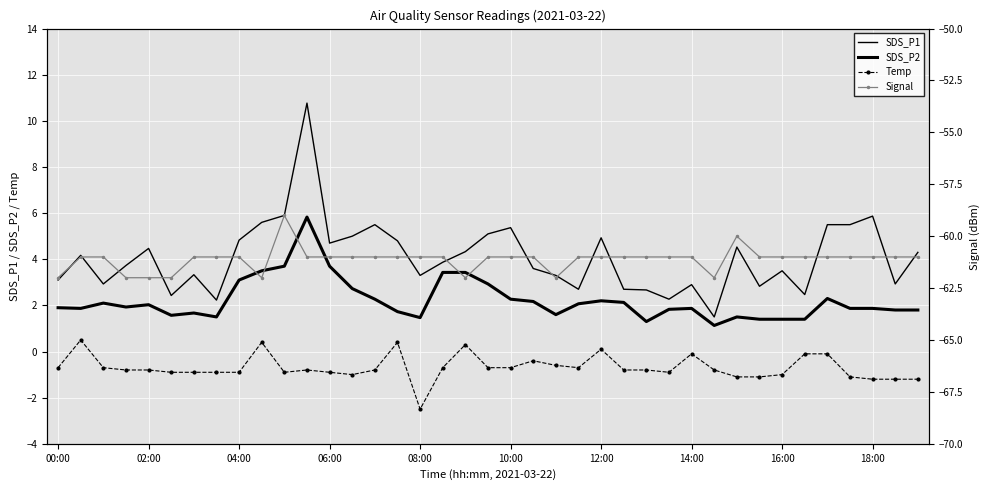

How many interior local peaks does the SDS_P2 series have?

8